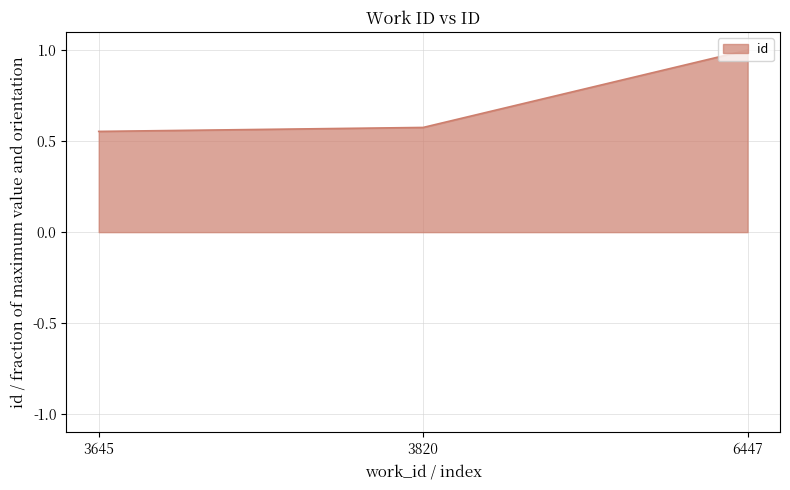

The value at 3820 is 0.4. True or false?

False